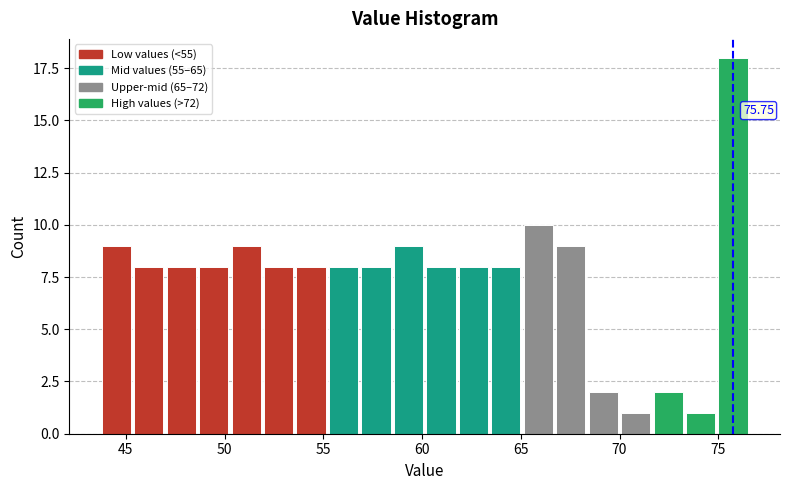

Around what value on the x-axis is the tallest bar? Give the approximate position of its centre, as read against the axis.

75.5